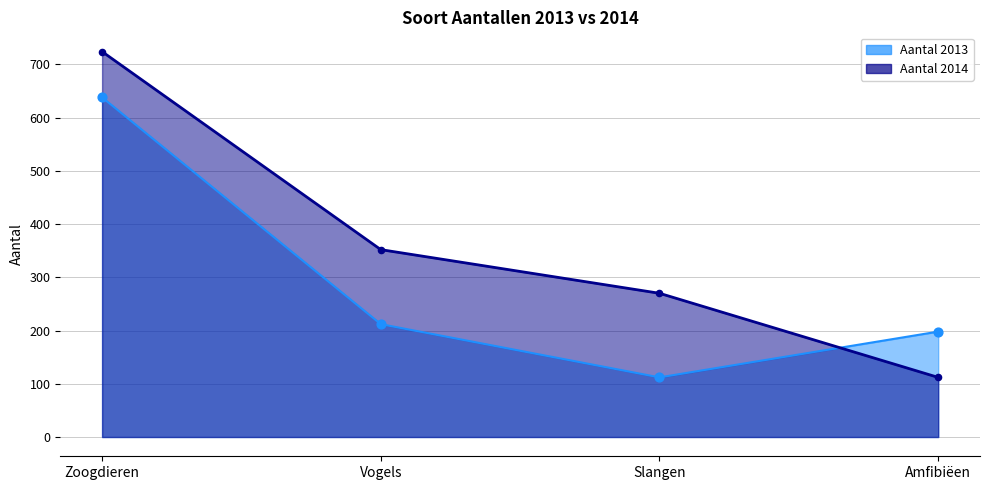

At how many categories does at least one series exceed 267?

3